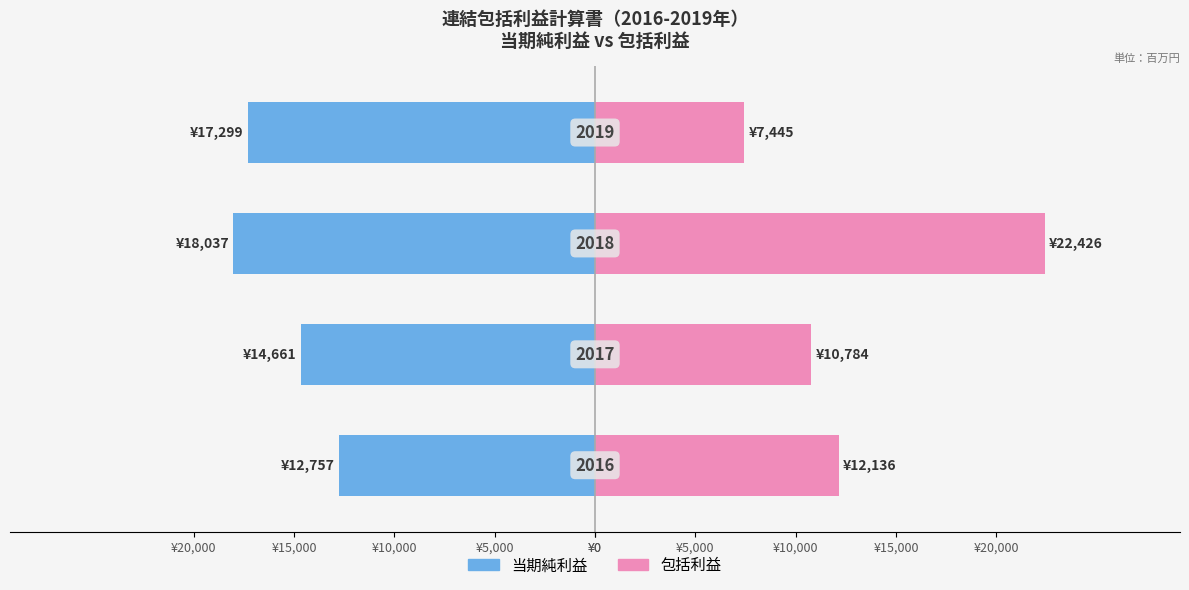

What is the average value of the 包括利益 series?

13198